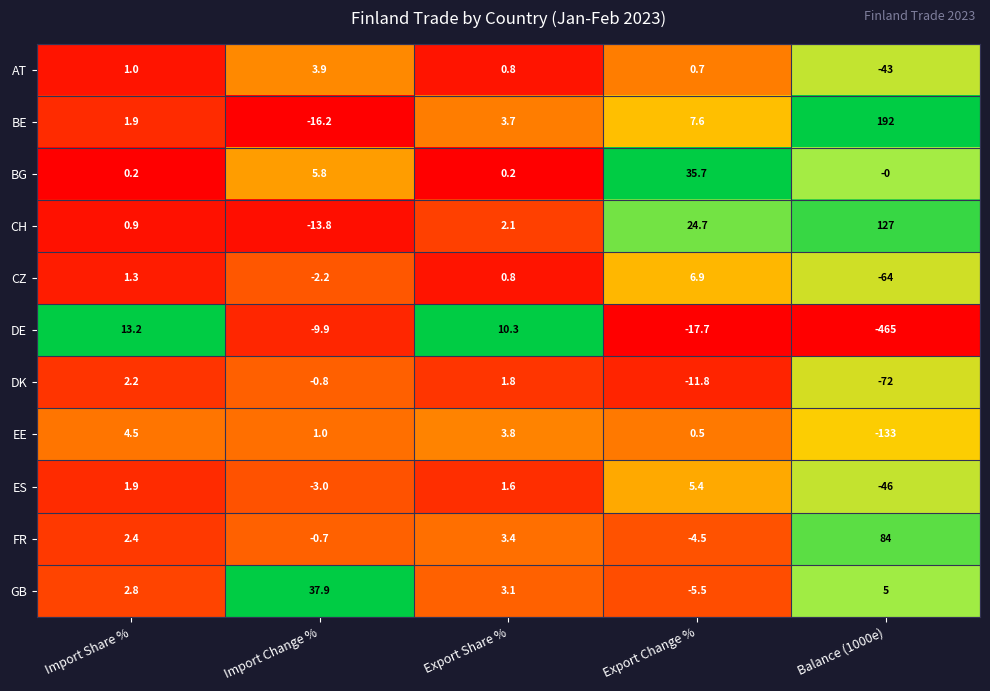

Read the FR value at Balance (1000e).

84.0